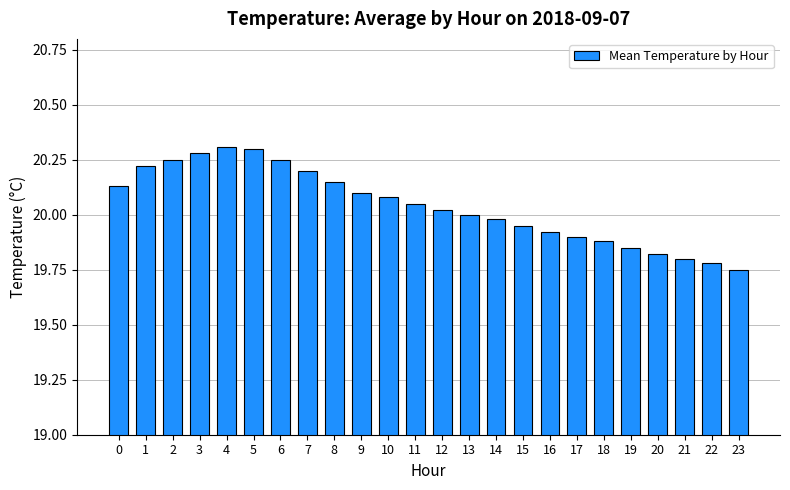

The chart shows a value of 7.2 at 2. True or false?

False